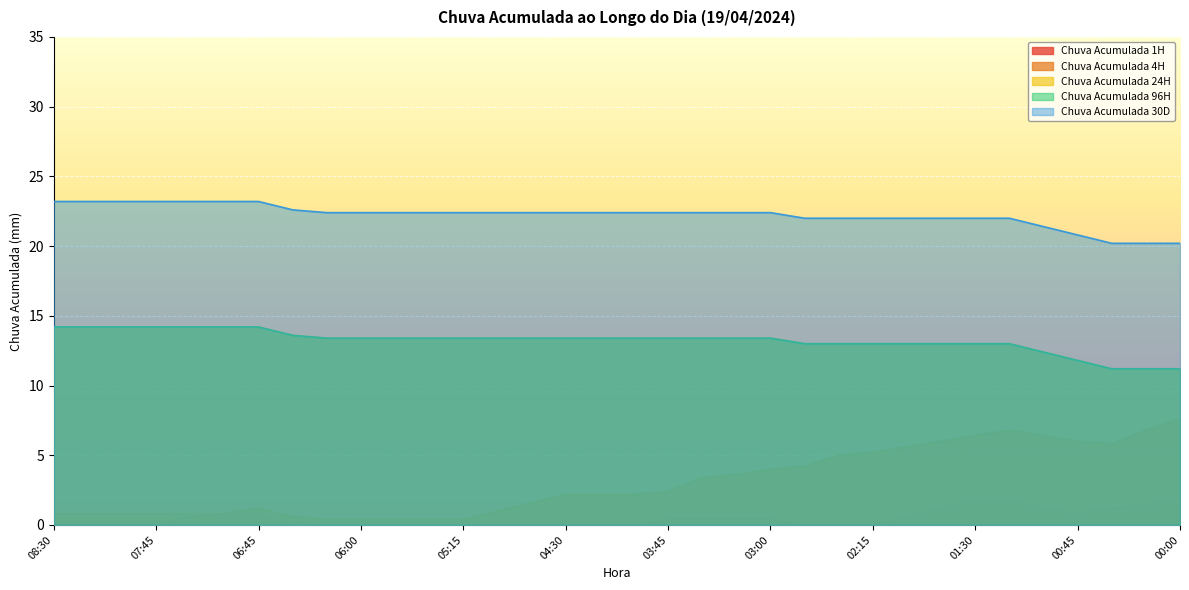

The Chuva Acumulada 96H series shows 13.4 at 05:15. True or false?

True